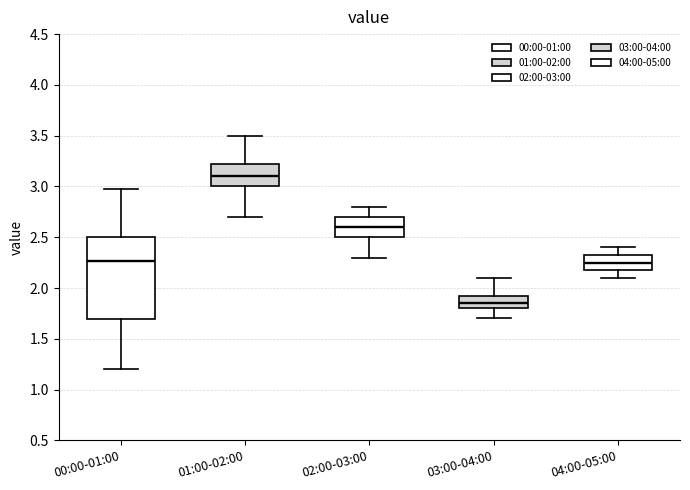

Which box is the tallest, from its lower edge to its upper edge?

00:00-01:00